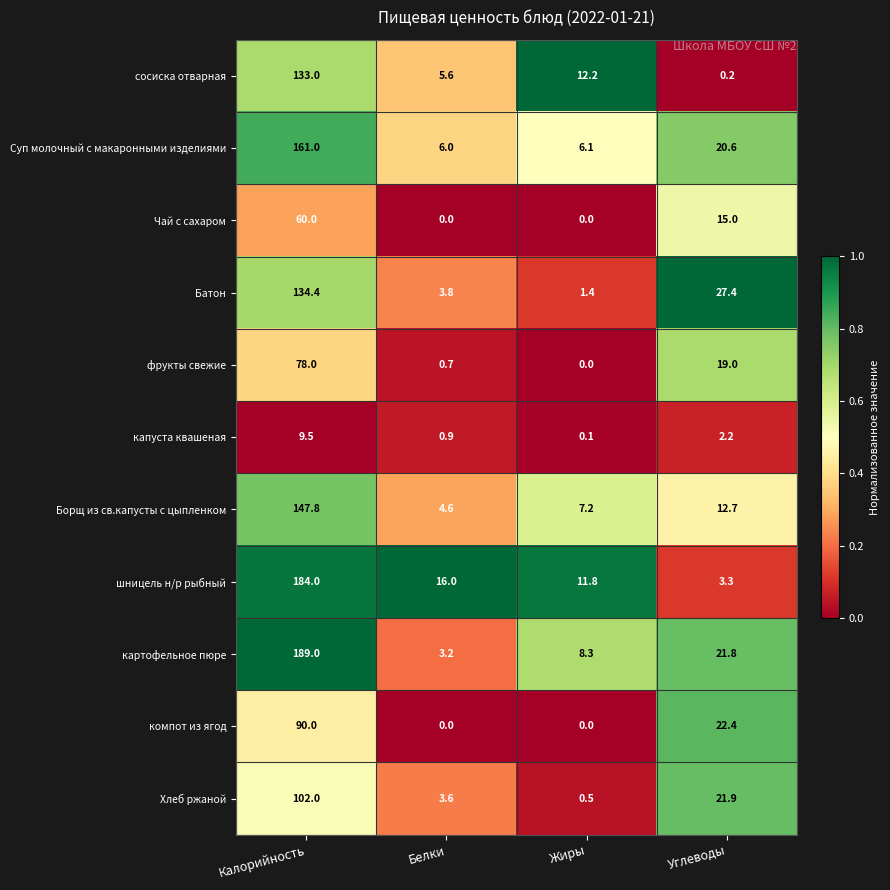

What is the difference between the second highest and second lowest values in the компот из ягод series?

22.4